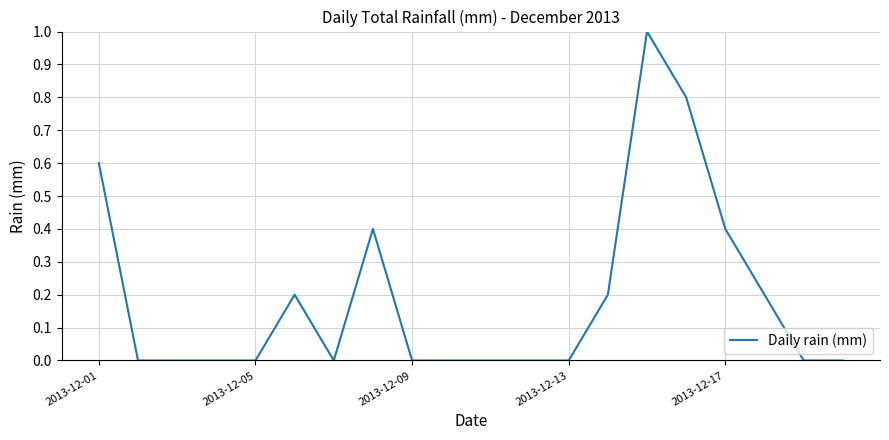

What is the greatest value displayed?

1.0